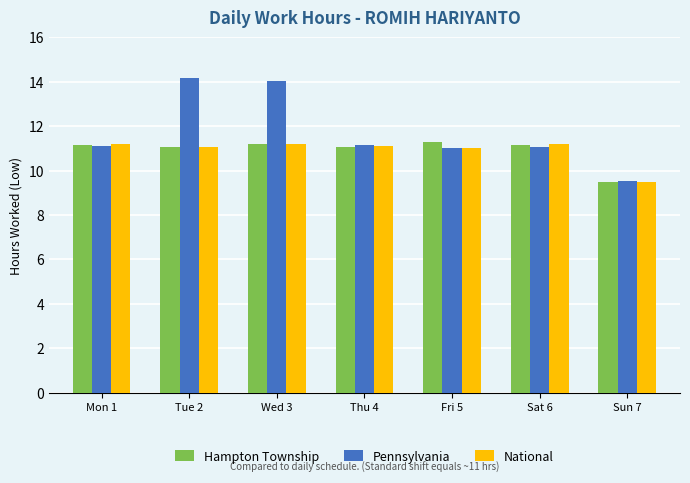

What is the minimum value shown in the chart?

9.5